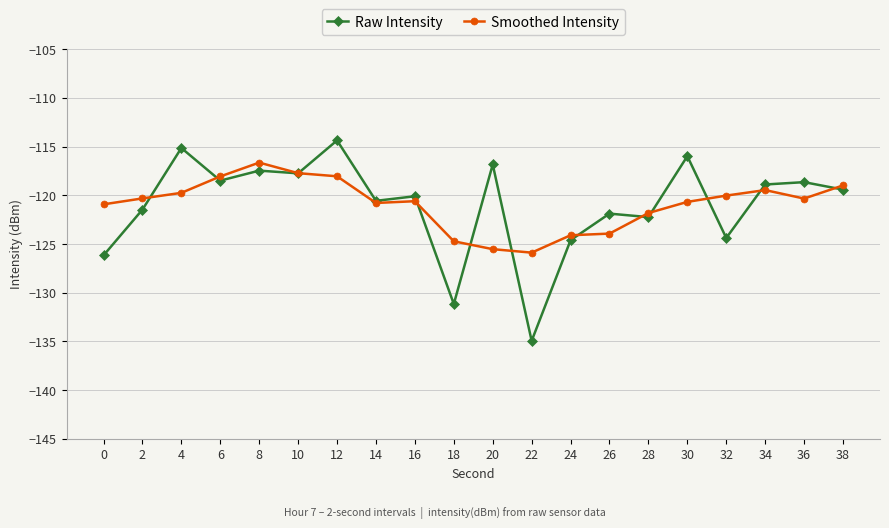

What are all the series names shown in the legend?

Raw Intensity, Smoothed Intensity